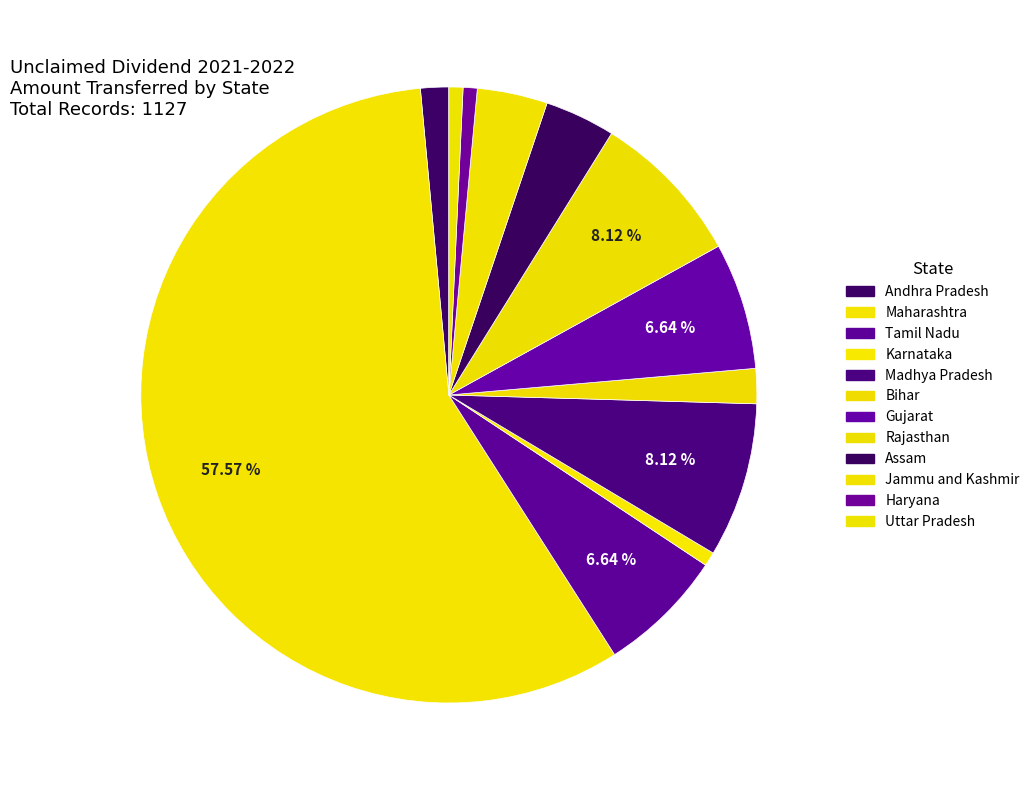

Which has a higher value, Maharashtra or Madhya Pradesh?

Maharashtra